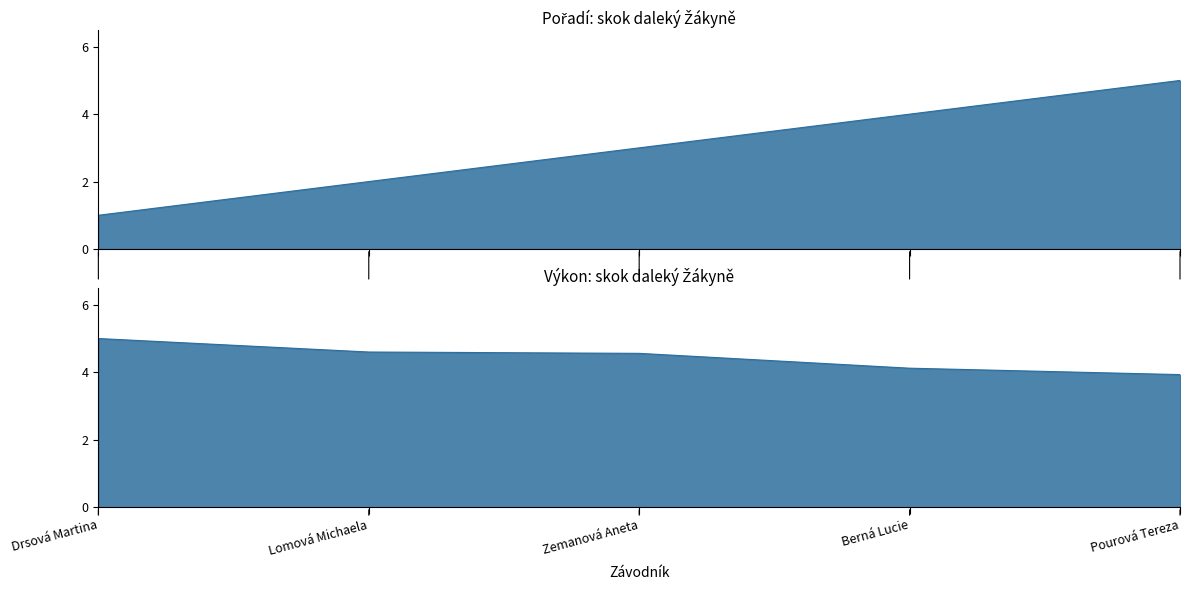

Where does the Pořadí series first go above 3?

Berná Lucie